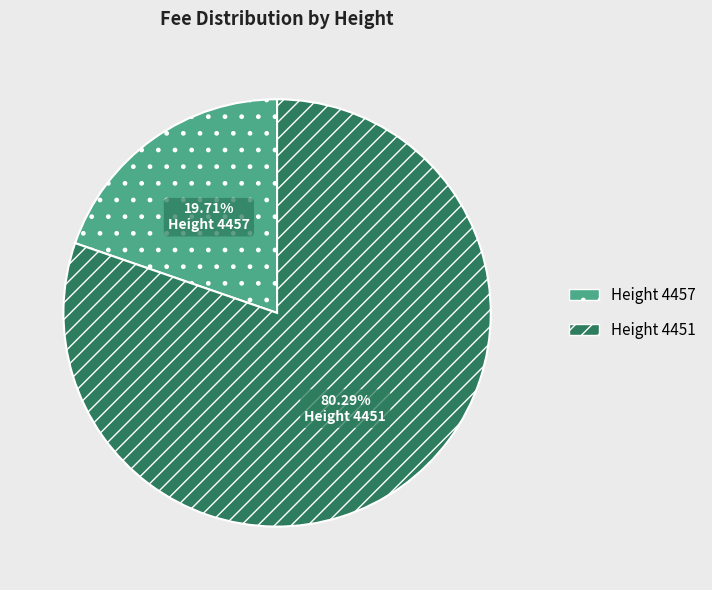

How many slices are in this pie chart?

2